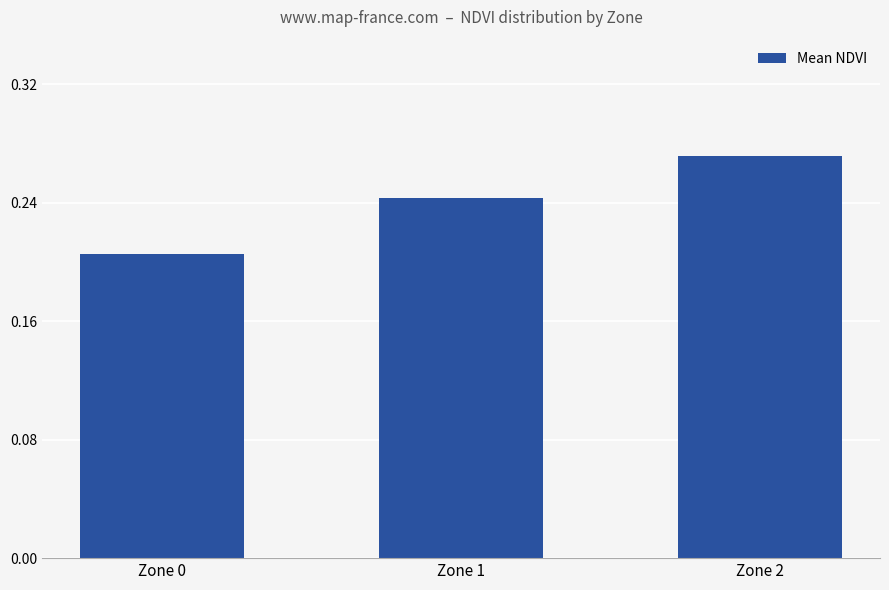

What is the sum of all values?

0.7